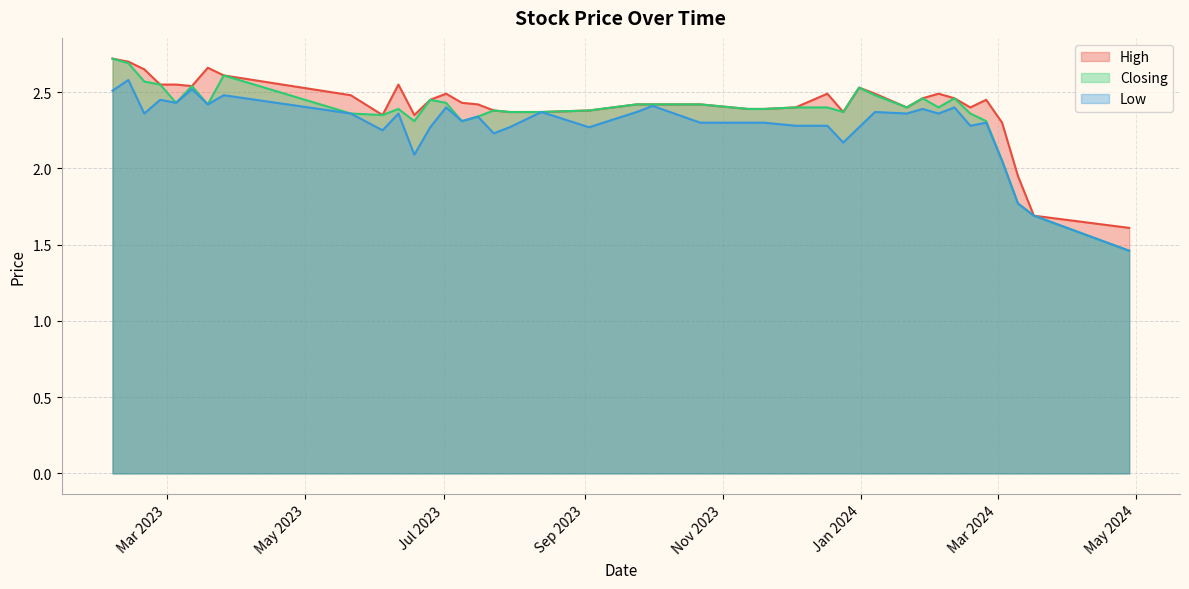

In Closing, how many points are higher than both neighbors (excluding endpoints)?

8